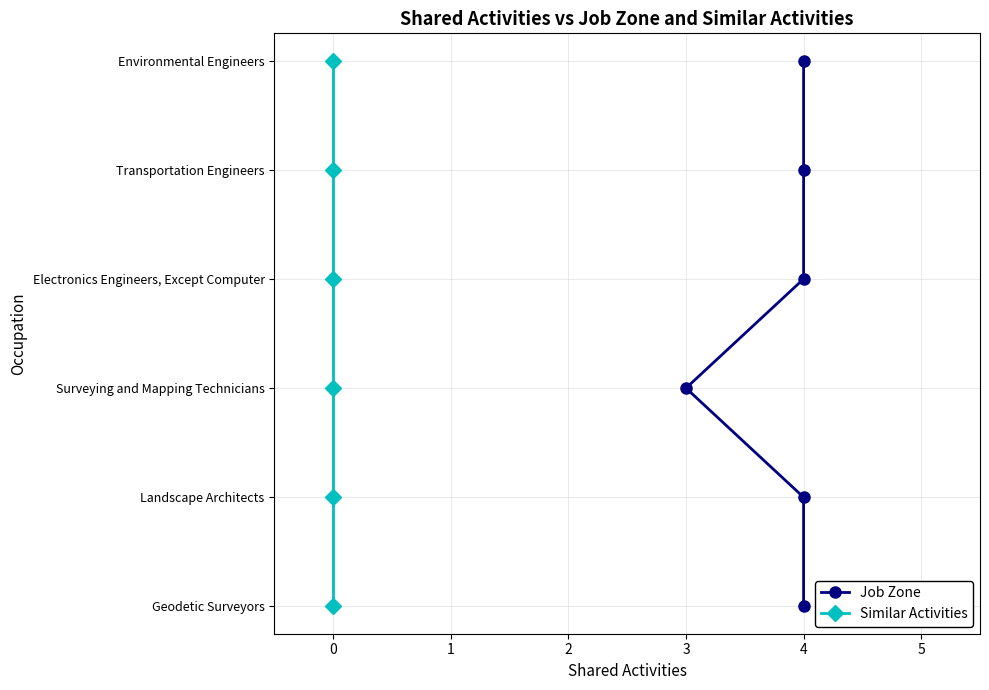

What is the total value across all series at 4?

8